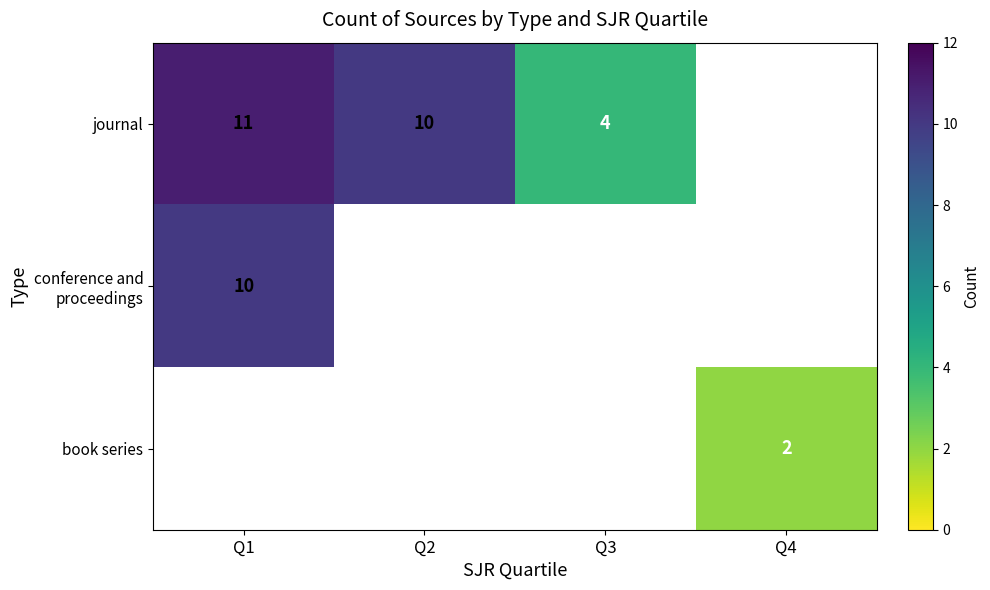

List the series in order of their overall mean, lowest first.

journal, conference and proceedings, book series